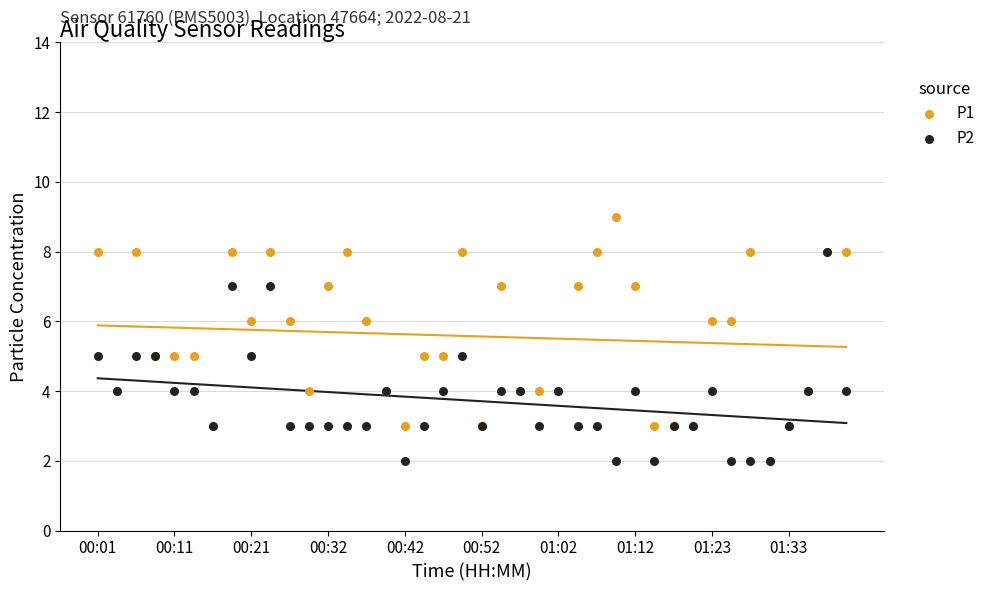

Which series reaches the maximum Y coordinate?

P1